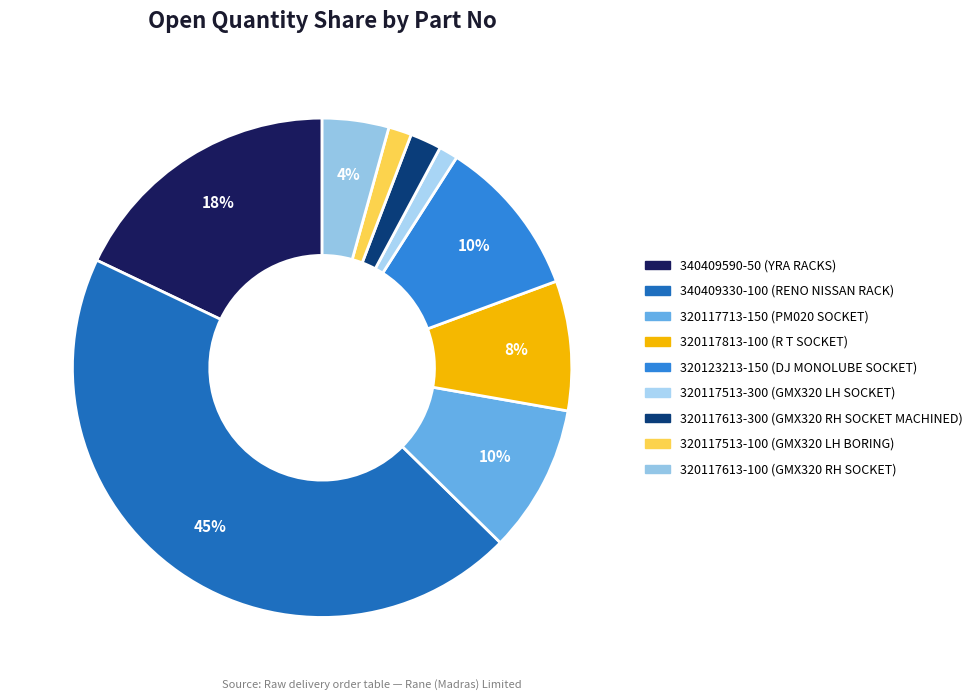

Is there any slice that represents more than half of the pie?

No